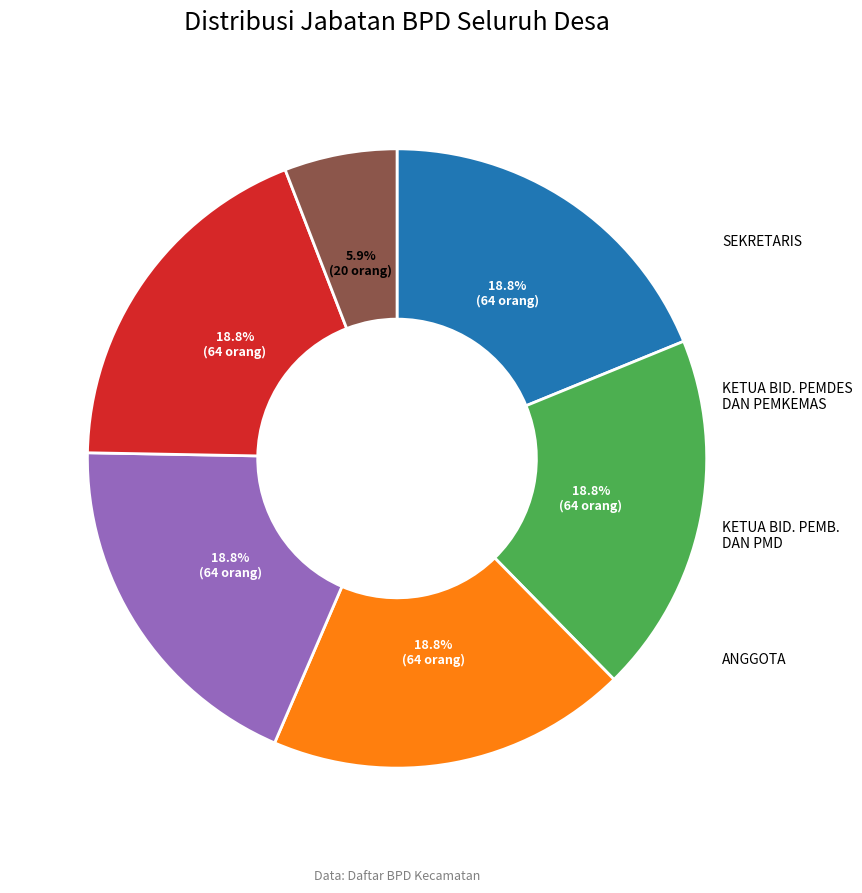

Does any single category account for the majority?

No